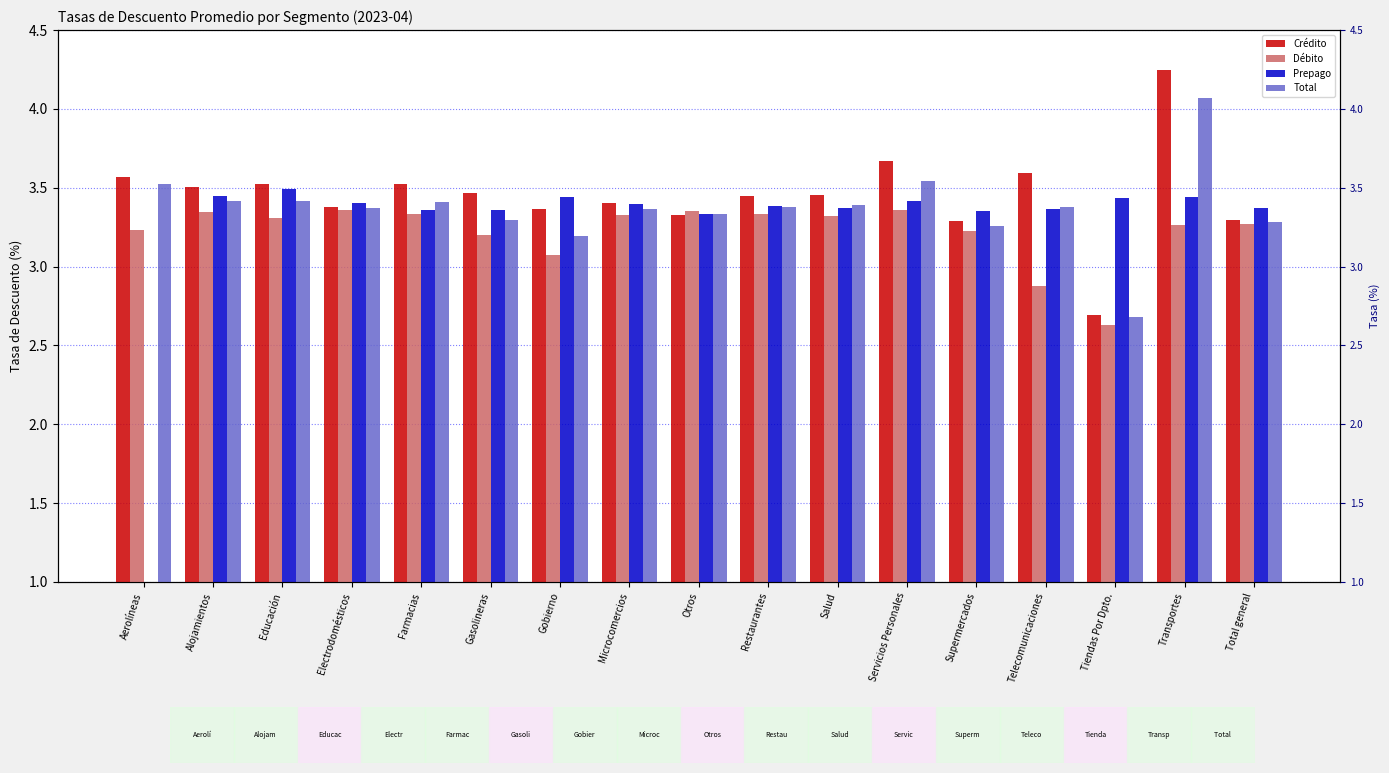

True or false: Total has a value of 1.4 at Servicios Personales.

False